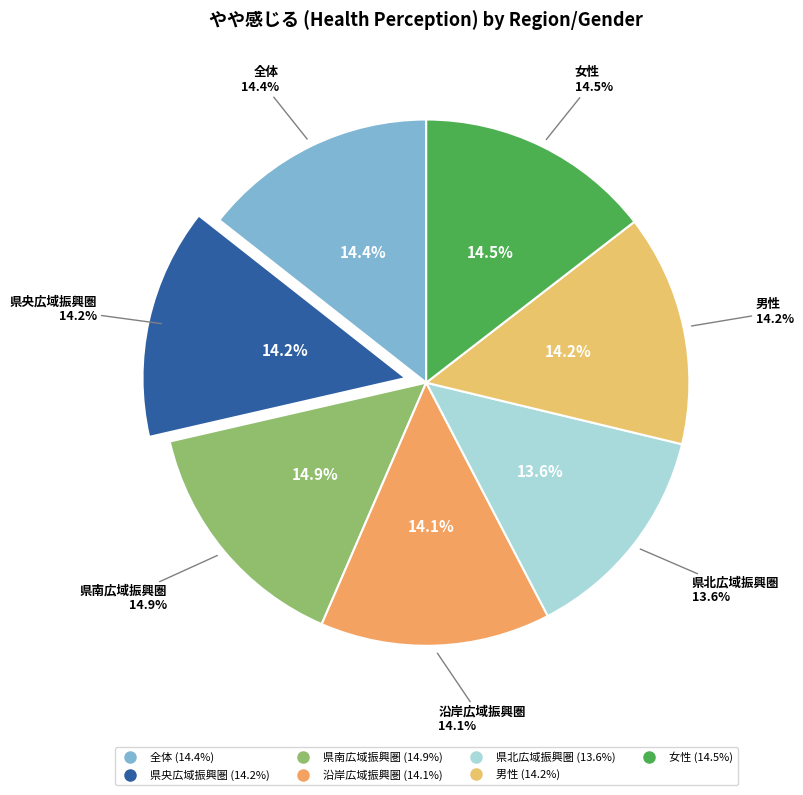

Does any single category account for the majority?

No